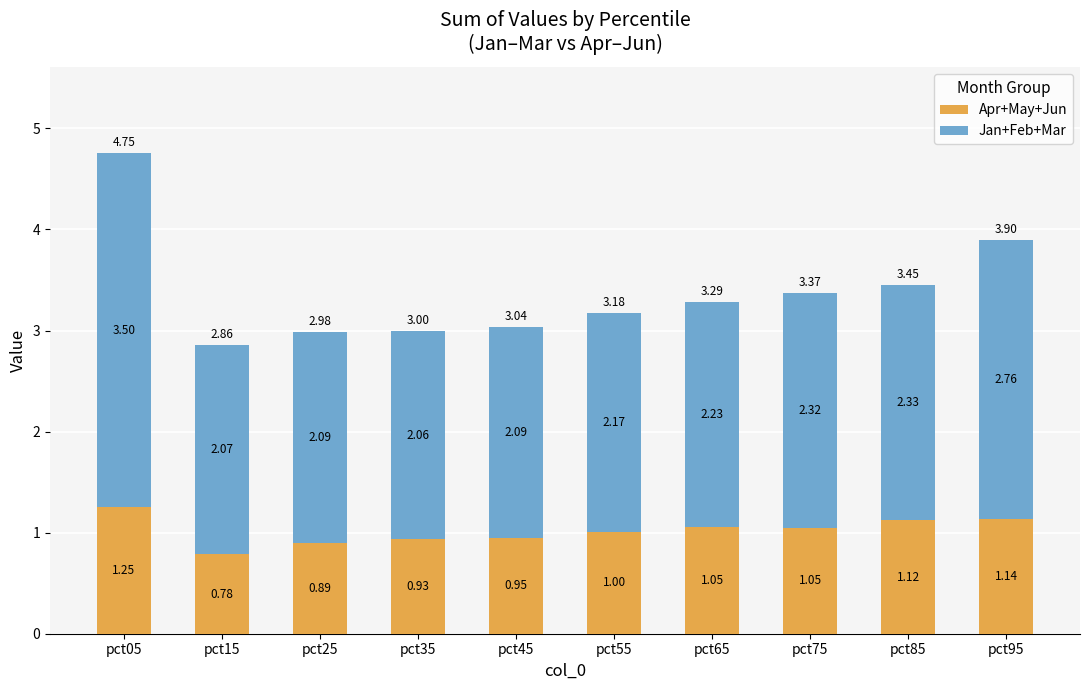

What is the difference between the maximum and minimum values in the Apr+May+Jun series?

0.5